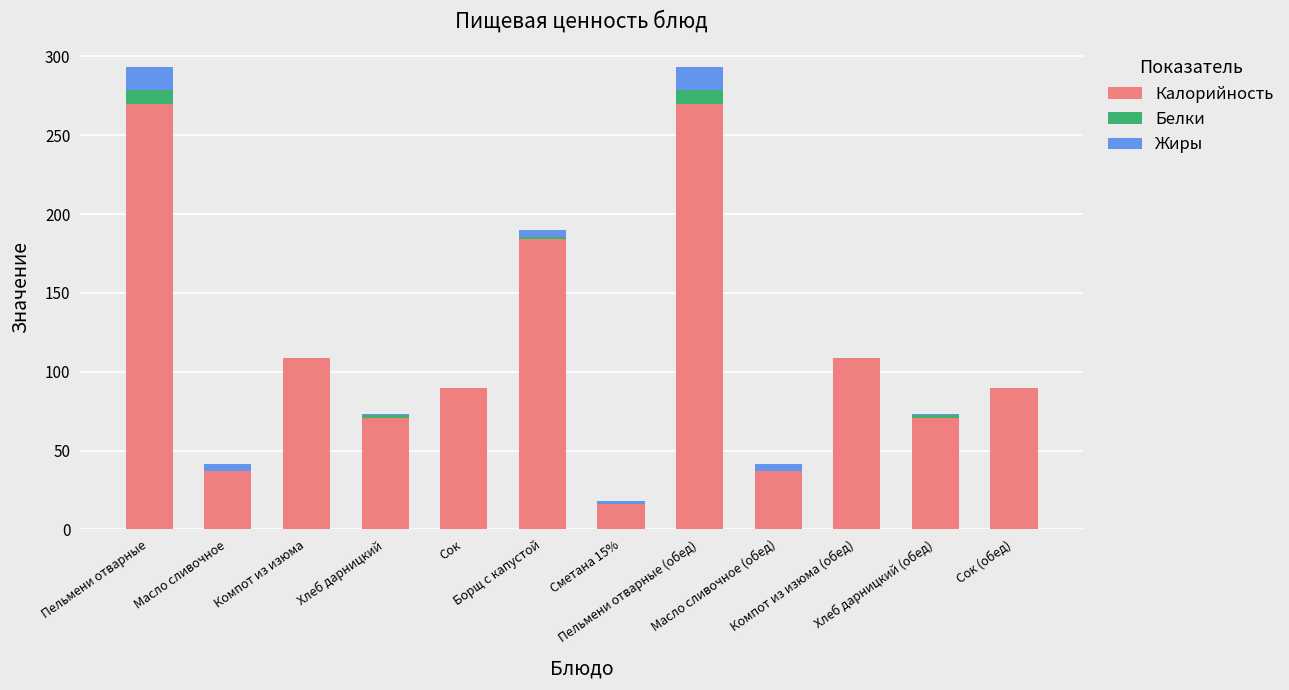

What is the highest value of the Калорийность series?

270.0